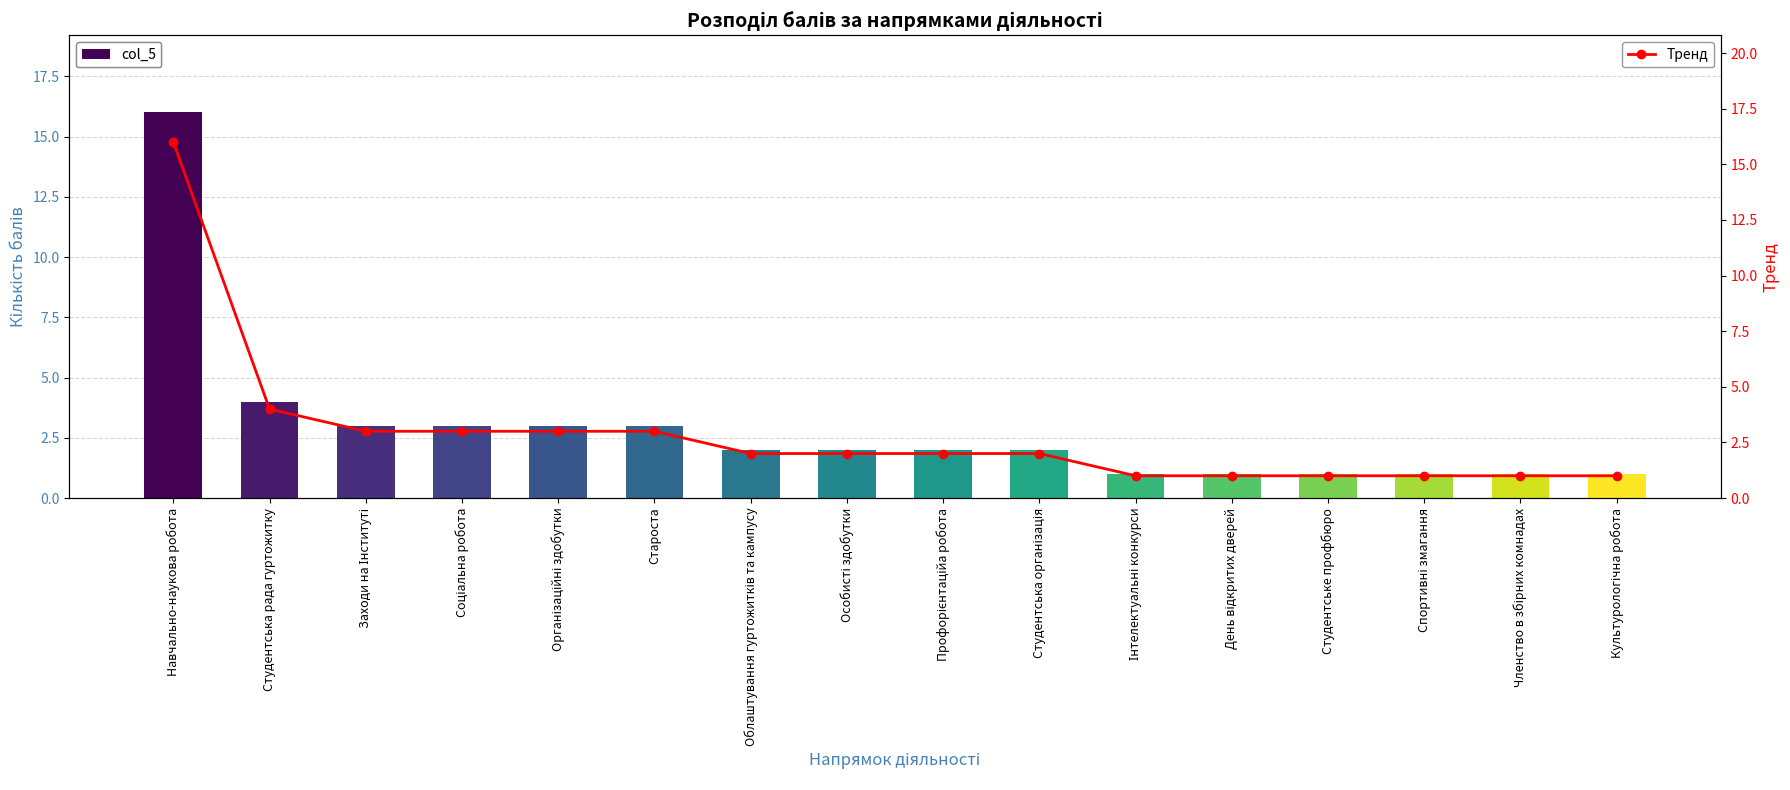

Rank the categories by value from lowest to highest.

Інтелектуальні конкурси, День відкритих дверей, Студентське профбюро, Спортивні змагання, Членство в збірних комнадах, Культурологічна робота, Облаштування гуртожитків та кампусу, Особисті здобутки, Профорієнтаційа робота, Студентська організація, Заходи на Інституті, Соціальна робота, Організаційні здобутки, Староста, Студентська рада гуртожитку, Навчально-наукова робота